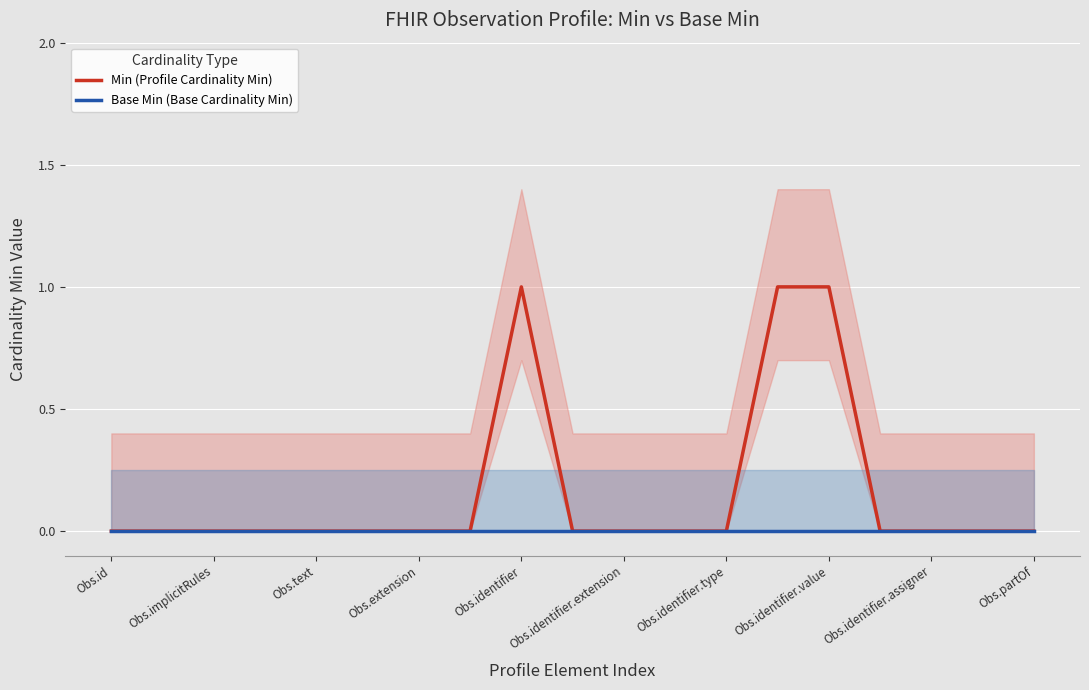

The value of Base Min (Base Cardinality Min) at 13 is 0. True or false?

True